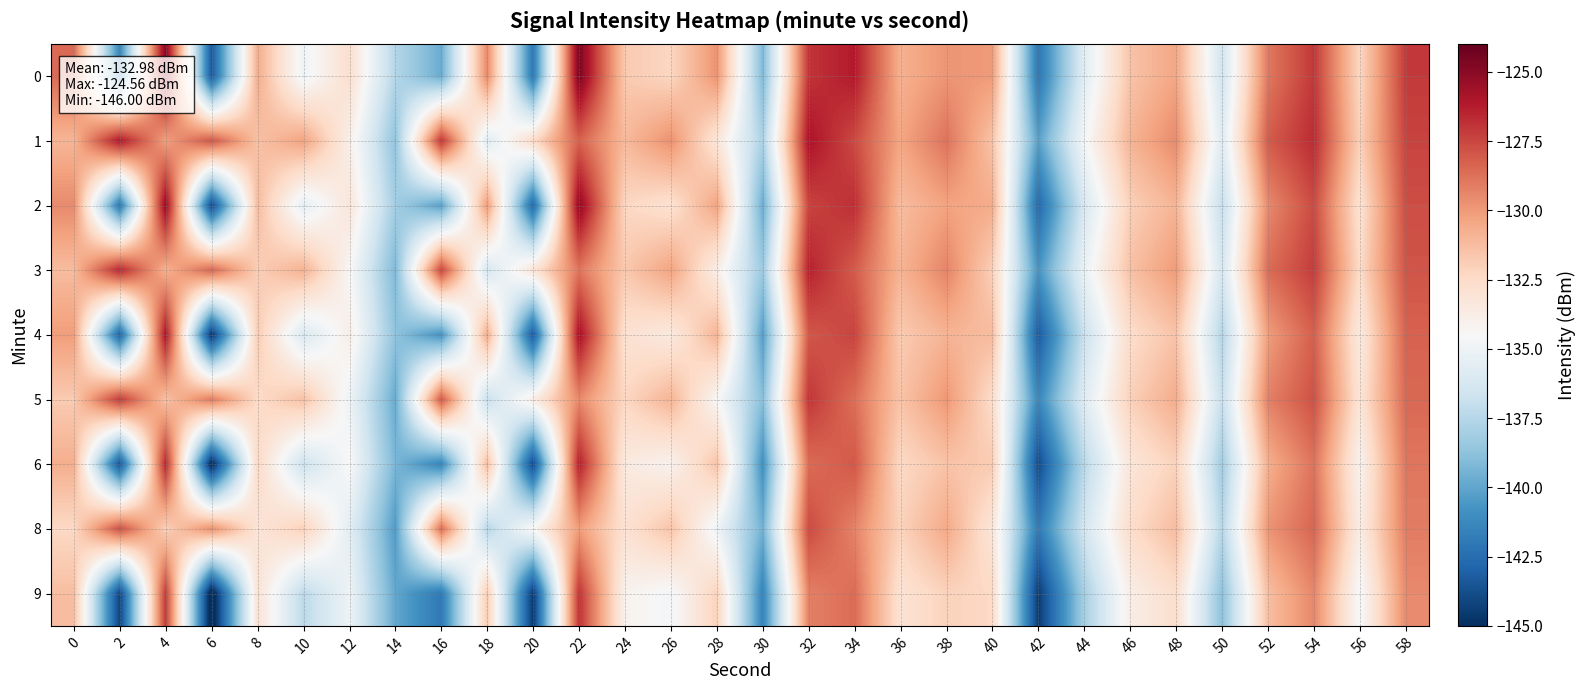

Reading right to left, what are all the values shown in this chart?

0: 58=-127.1	56=-132.3	54=-127.1	52=-129.0	50=-136.5	48=-130.4	46=-131.5	44=-135.7	42=-142.1	40=-130.0	38=-129.9	36=-130.8	34=-126.2	32=-127.0	30=-139.1	28=-129.8	26=-132.3	24=-131.7	22=-124.6	20=-142.1	18=-129.4	16=-139.7	14=-137.5	12=-132.7	10=-135.0	8=-130.6	6=-143.4	4=-124.9	2=-141.3	0=-128.6
1: 58=-127.4	56=-132.0	54=-126.7	52=-128.1	50=-135.8	48=-129.5	46=-130.9	44=-134.7	42=-140.2	40=-131.5	38=-128.8	36=-130.4	34=-127.6	32=-125.9	30=-137.8	28=-133.2	26=-129.7	24=-131.1	22=-128.3	20=-132.5	18=-135.8	16=-126.9	14=-138.7	12=-133.9	10=-130.3	8=-131.4	6=-127.9	4=-130.2	2=-126.0	0=-131.0
2: 58=-127.7	56=-132.9	54=-127.6	52=-129.5	50=-137.0	48=-130.9	46=-132.0	44=-136.2	42=-142.7	40=-130.6	38=-130.3	36=-131.2	34=-126.8	32=-127.4	30=-139.7	28=-130.3	26=-132.9	24=-132.3	22=-125.1	20=-142.8	18=-130.0	16=-140.2	14=-138.1	12=-133.2	10=-135.5	8=-131.2	6=-144.0	4=-125.3	2=-142.1	0=-129.5
3: 58=-127.9	56=-132.5	54=-127.2	52=-128.6	50=-136.3	48=-130.0	46=-131.4	44=-135.2	42=-140.7	40=-132.0	38=-129.3	36=-130.9	34=-128.1	32=-126.4	30=-138.3	28=-133.8	26=-130.3	24=-131.7	22=-128.9	20=-133.1	18=-136.3	16=-127.4	14=-139.2	12=-134.4	10=-130.8	8=-131.9	6=-128.4	4=-130.8	2=-126.5	0=-131.2
4: 58=-128.3	56=-133.5	54=-128.2	52=-130.1	50=-137.6	48=-131.5	46=-132.6	44=-136.8	42=-143.3	40=-131.2	38=-130.9	36=-131.8	34=-127.4	32=-128.0	30=-140.3	28=-130.9	26=-133.5	24=-132.9	22=-125.7	20=-143.4	18=-130.6	16=-140.8	14=-138.7	12=-133.8	10=-136.1	8=-131.8	6=-144.8	4=-125.9	2=-143.0	0=-130.1
5: 58=-128.5	56=-133.1	54=-127.8	52=-129.2	50=-136.9	48=-130.6	46=-132.0	44=-135.8	42=-141.3	40=-132.6	38=-129.9	36=-131.5	34=-128.7	32=-127.0	30=-138.9	28=-134.4	26=-130.9	24=-132.3	22=-129.5	20=-133.7	18=-136.9	16=-128.0	14=-139.8	12=-135.0	10=-131.4	8=-132.5	6=-129.0	4=-131.4	2=-127.1	0=-131.8
6: 58=-128.9	56=-134.1	54=-128.8	52=-130.7	50=-138.2	48=-132.1	46=-133.2	44=-137.4	42=-143.9	40=-131.8	38=-131.5	36=-132.4	34=-128.0	32=-128.6	30=-140.9	28=-131.5	26=-134.1	24=-133.5	22=-126.3	20=-144.0	18=-131.2	16=-141.4	14=-139.3	12=-134.4	10=-136.7	8=-132.4	6=-145.4	4=-126.5	2=-143.6	0=-130.7
8: 58=-129.1	56=-133.7	54=-128.4	52=-129.8	50=-137.5	48=-131.2	46=-132.6	44=-136.4	42=-141.9	40=-133.2	38=-130.5	36=-132.1	34=-129.3	32=-127.6	30=-139.5	28=-135.0	26=-131.5	24=-132.9	22=-130.1	20=-134.3	18=-137.5	16=-128.6	14=-140.4	12=-135.6	10=-132.0	8=-133.1	6=-129.6	4=-132.0	2=-127.7	0=-132.4
9: 58=-129.5	56=-134.7	54=-129.4	52=-131.3	50=-138.8	48=-132.7	46=-133.8	44=-138.0	42=-144.5	40=-132.4	38=-132.1	36=-133.0	34=-128.6	32=-129.2	30=-141.5	28=-132.1	26=-134.7	24=-134.1	22=-126.9	20=-144.6	18=-131.8	16=-142.0	14=-139.9	12=-135.0	10=-137.3	8=-133.0	6=-146.0	4=-127.1	2=-144.2	0=-131.3